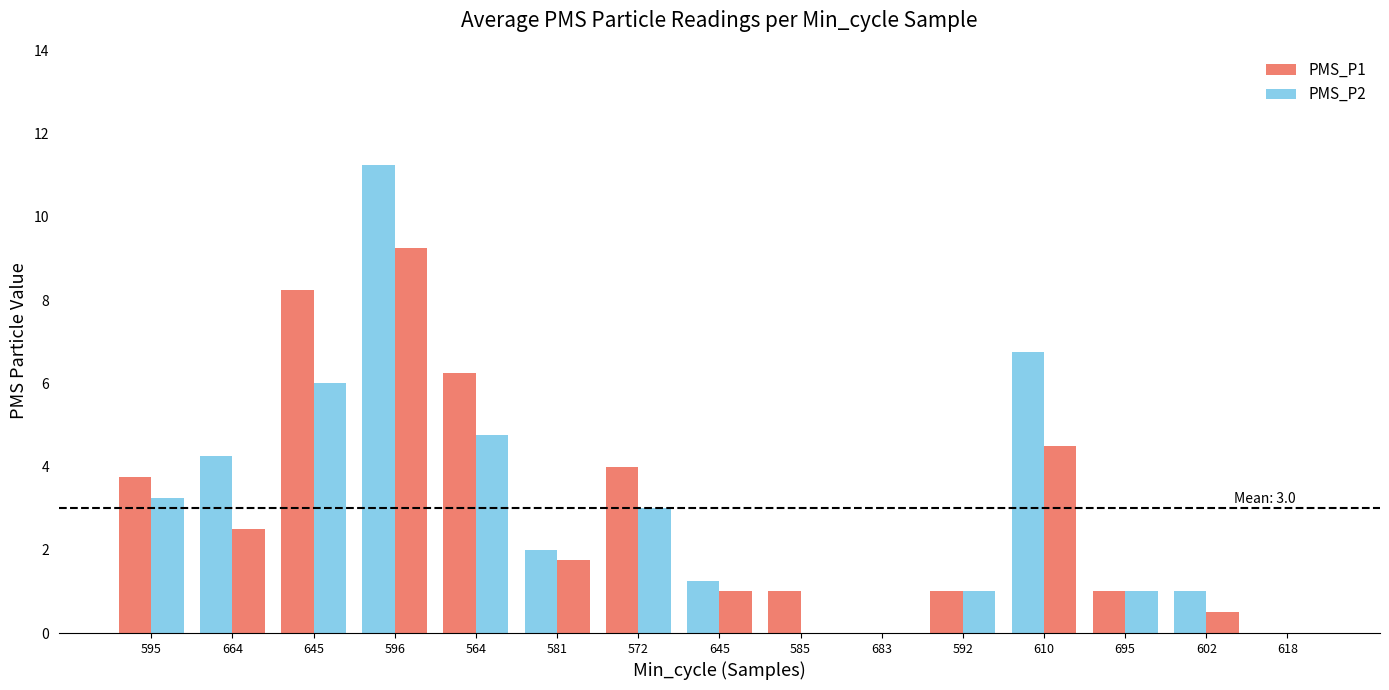

Is the value of PMS_P1 at 602 greater than the value of PMS_P2 at 645?

No